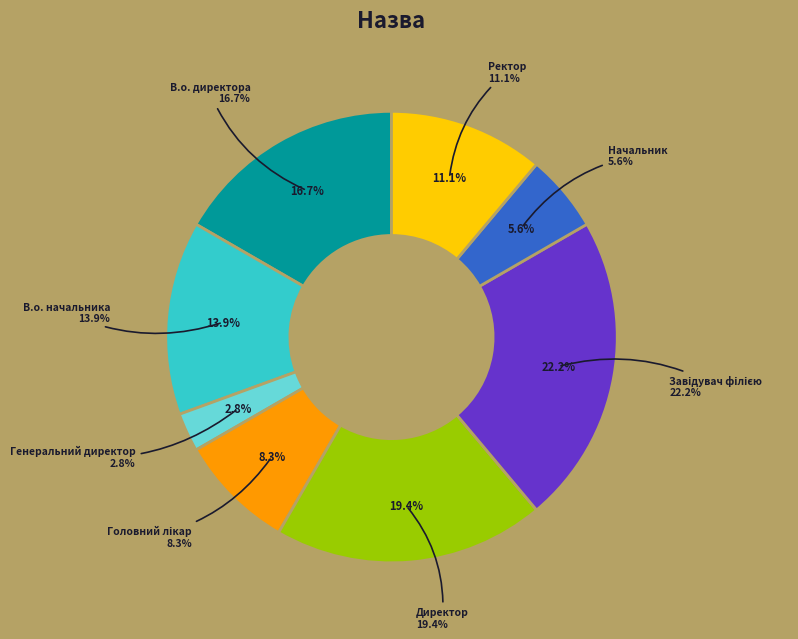

Count the number of slices in the pie.

8